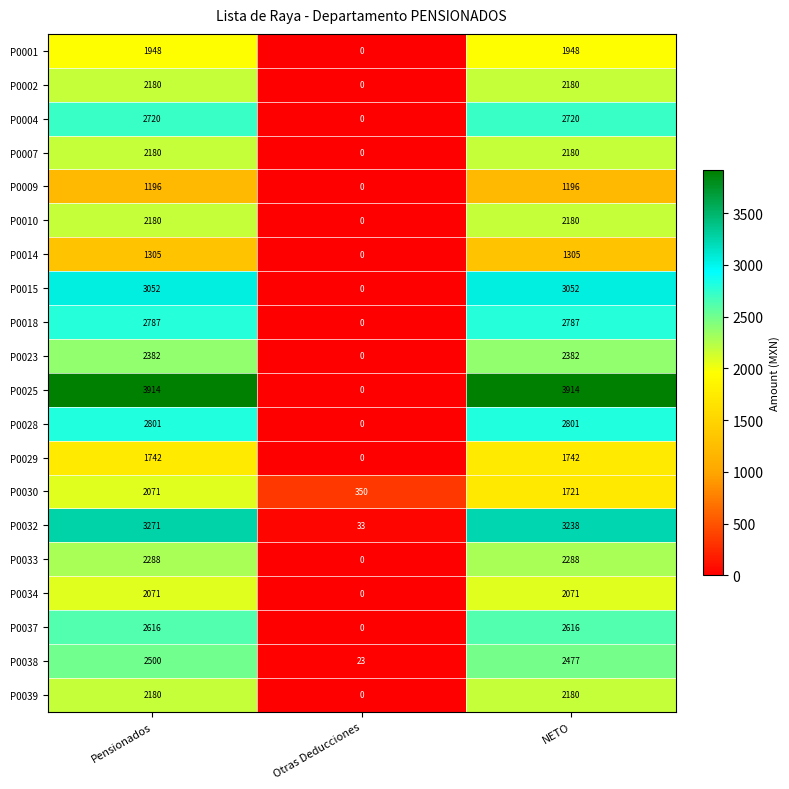

What is the difference between the maximum and minimum values in the P0029 series?

1742